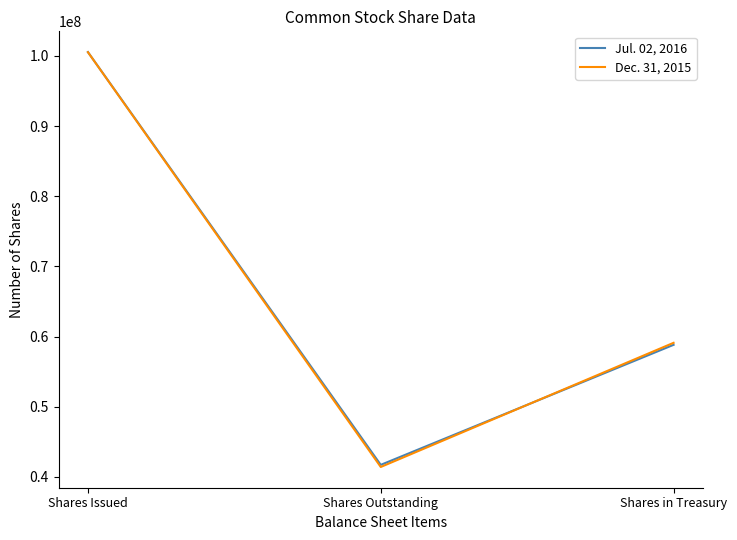

How many Dec. 31, 2015 values are between 41415909 and 100525876?

3